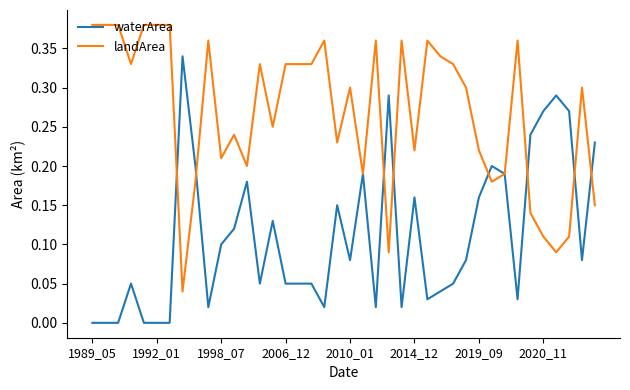

List the series in order of their overall mean, lowest first.

waterArea, landArea